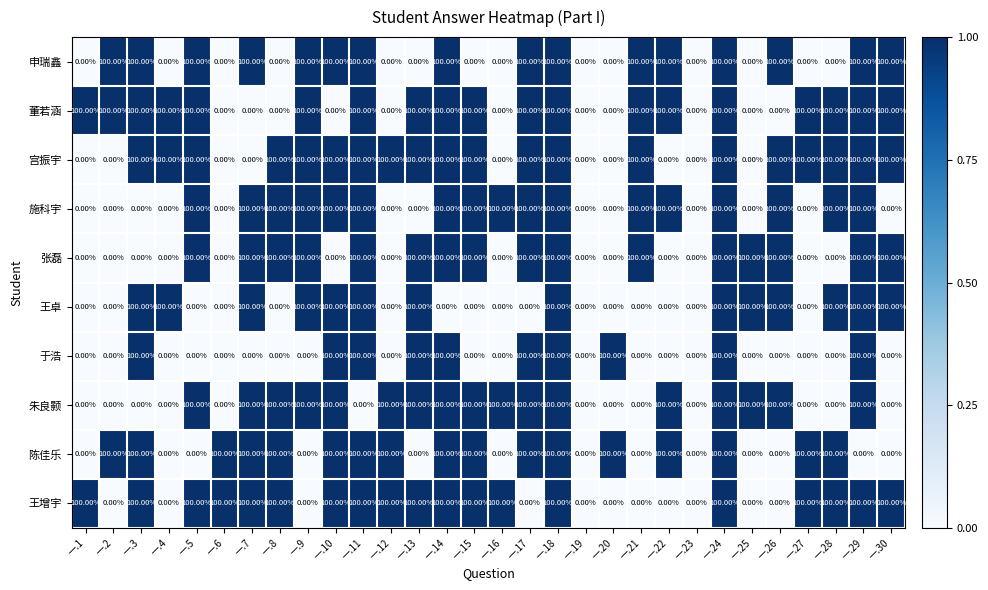

What is the average value of the 陈佳乐 series?

57